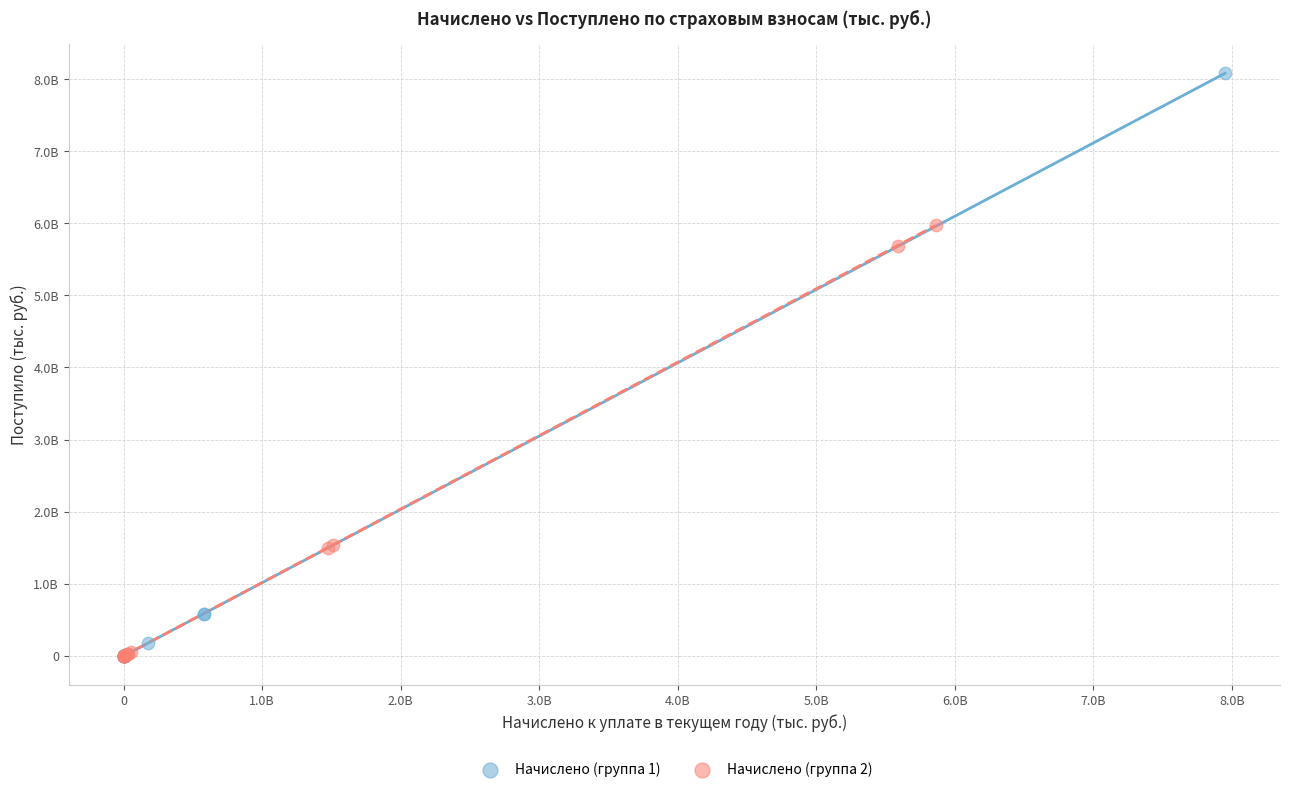

Which series contains the highest Y value?

Начислено (группа 1)